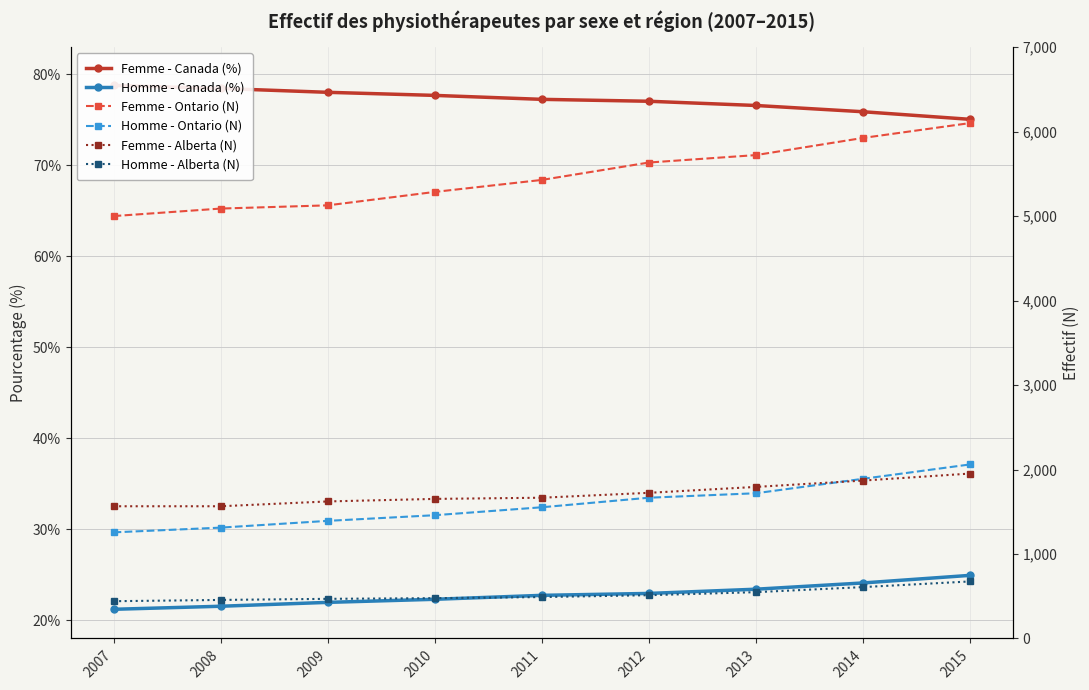

At how many categories does at least one series exceed 2734?

9